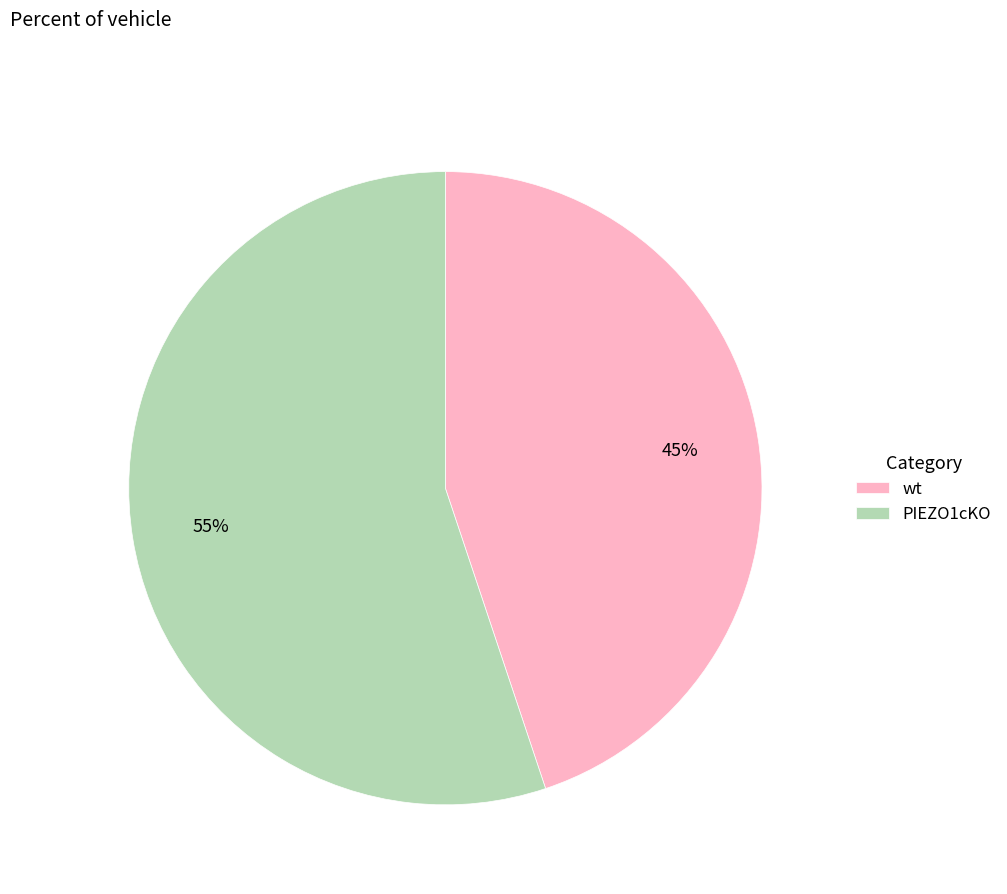

Is it true that PIEZO1cKO is 55% of the pie?

True